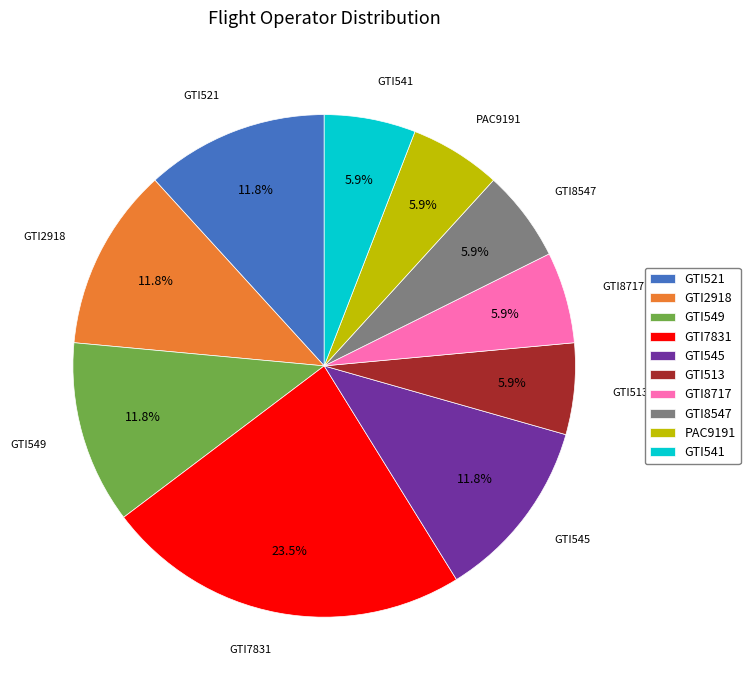

To the nearest percent, what portion does GTI513 represent?

6%